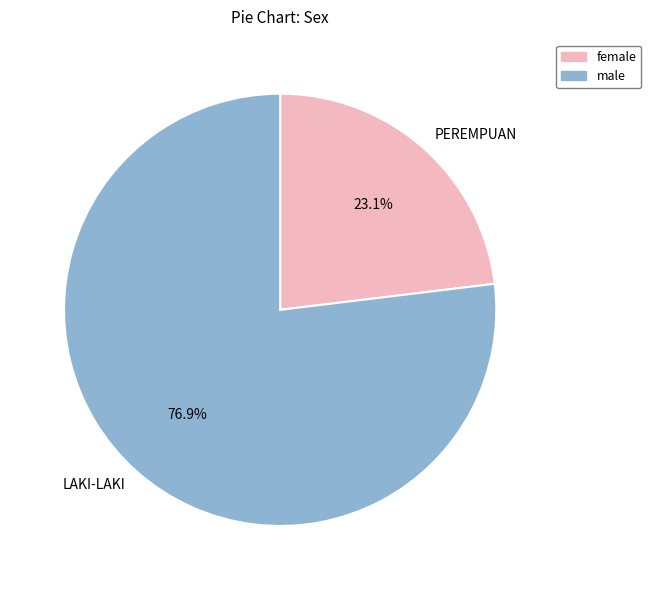

Does any single category account for the majority?

Yes